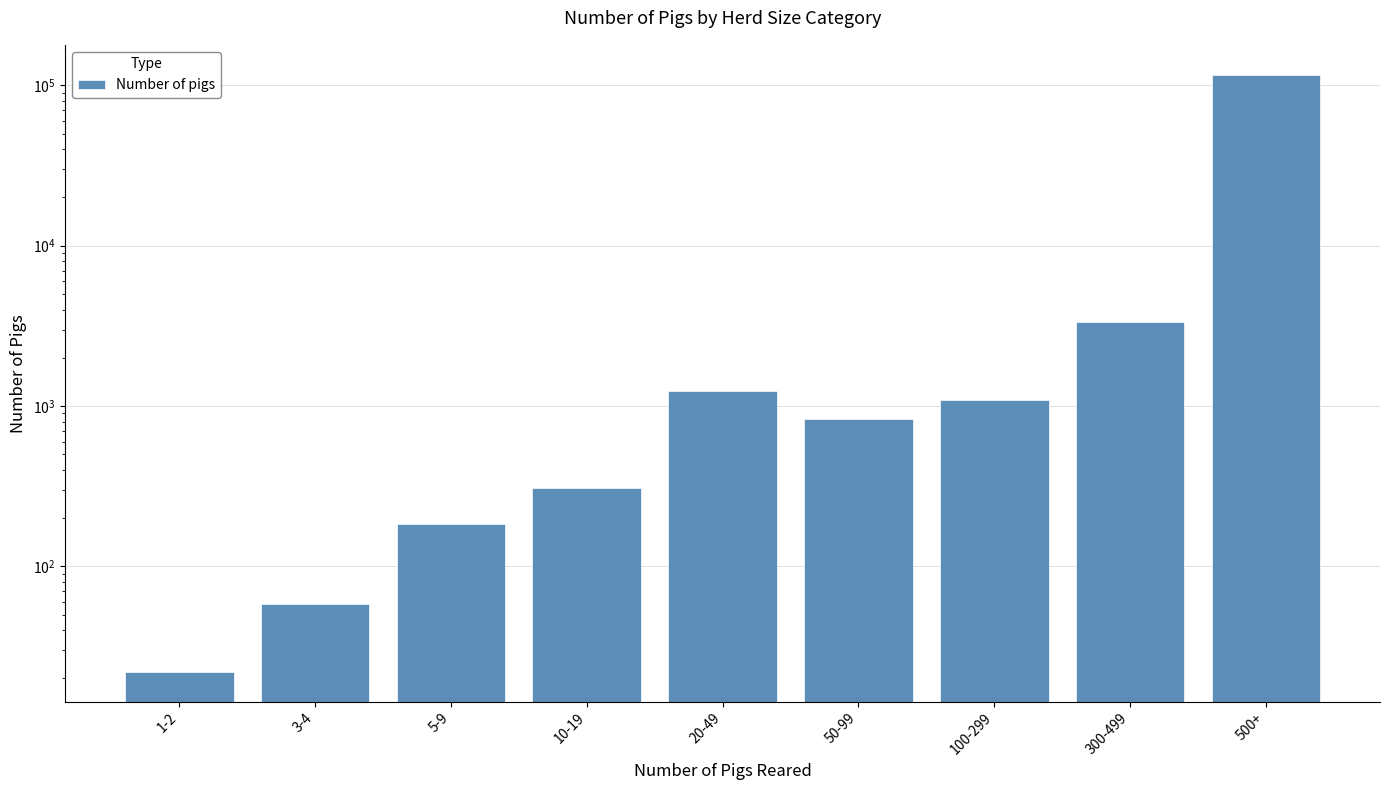

What is the difference between the maximum and minimum values?

116678